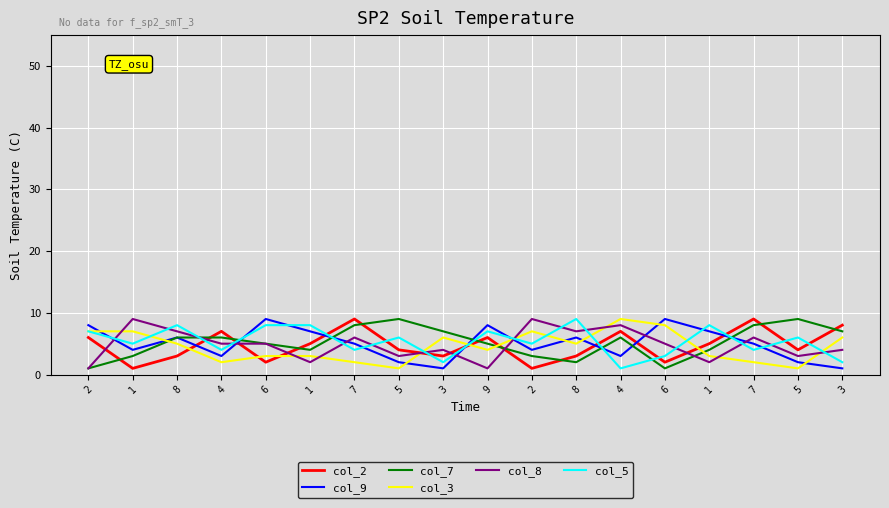

Rank the series at 3 from highest to lowest value.

col_7, col_3, col_8, col_2, col_5, col_9